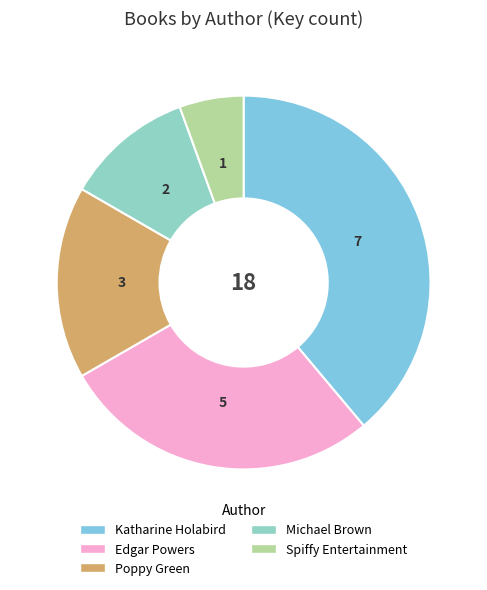

Which category has the biggest portion of the pie?

Katharine Holabird